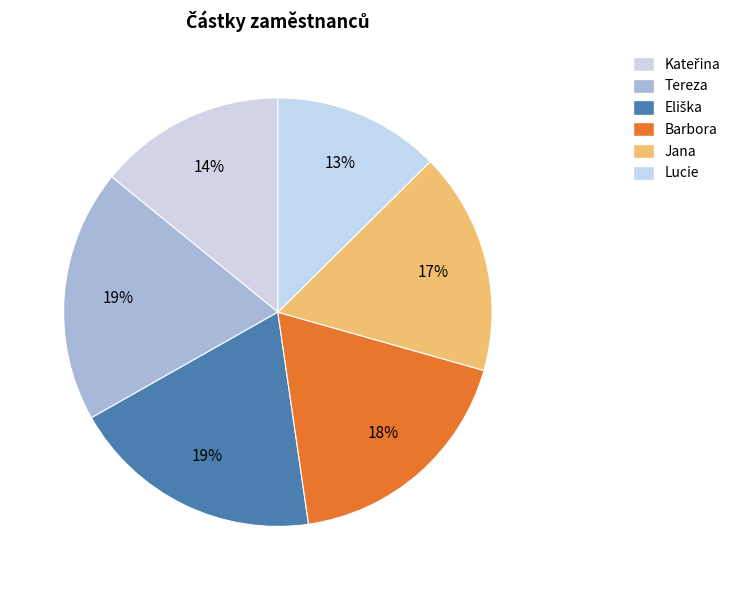

To the nearest percent, what is the difference between the Kateřina and Lucie slice percentages?

2%